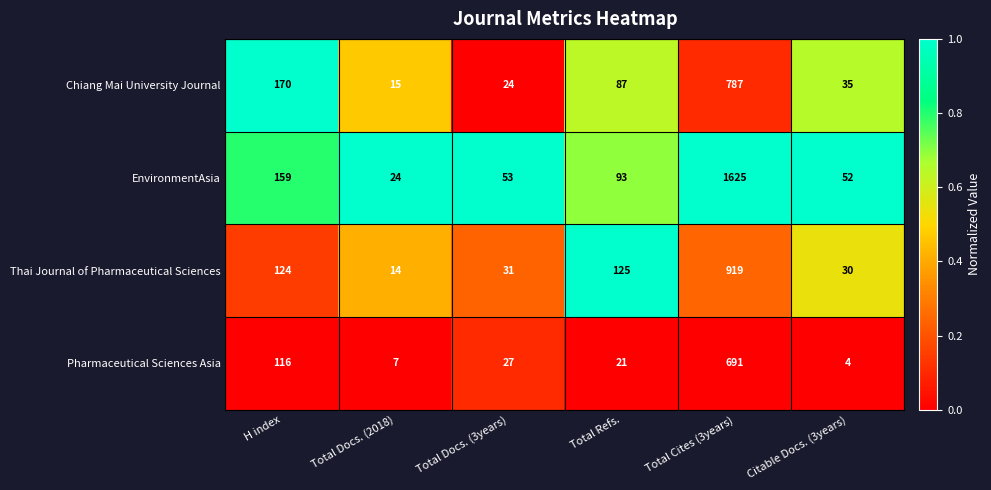

Which series changed the most between H index and Total Cites (3years)?

EnvironmentAsia